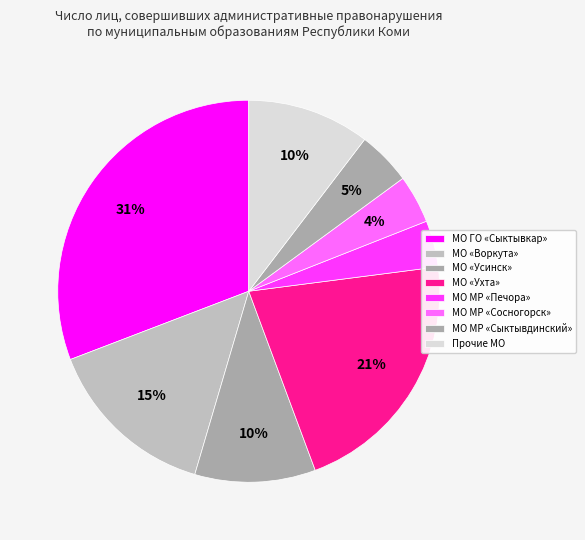

Does any single category account for the majority?

No